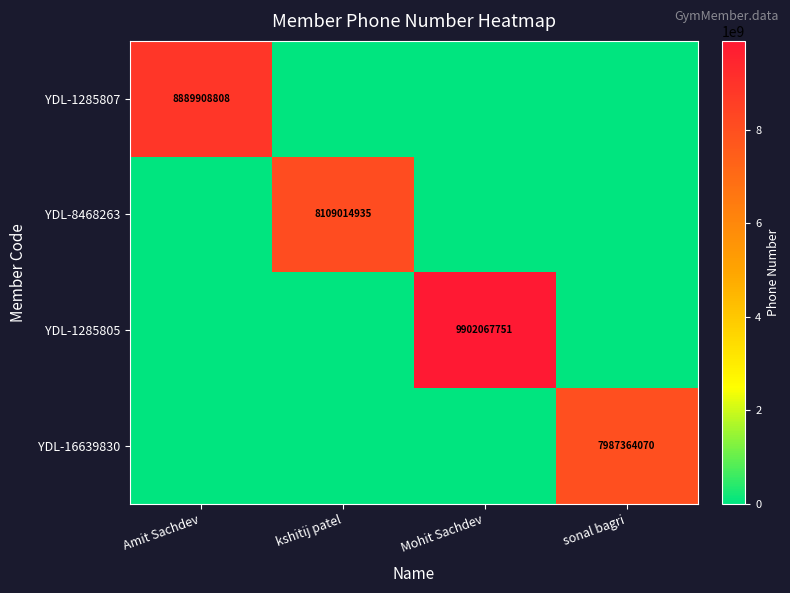

True or false: YDL-16639830 has a value of 4539367885 at sonal bagri.

False